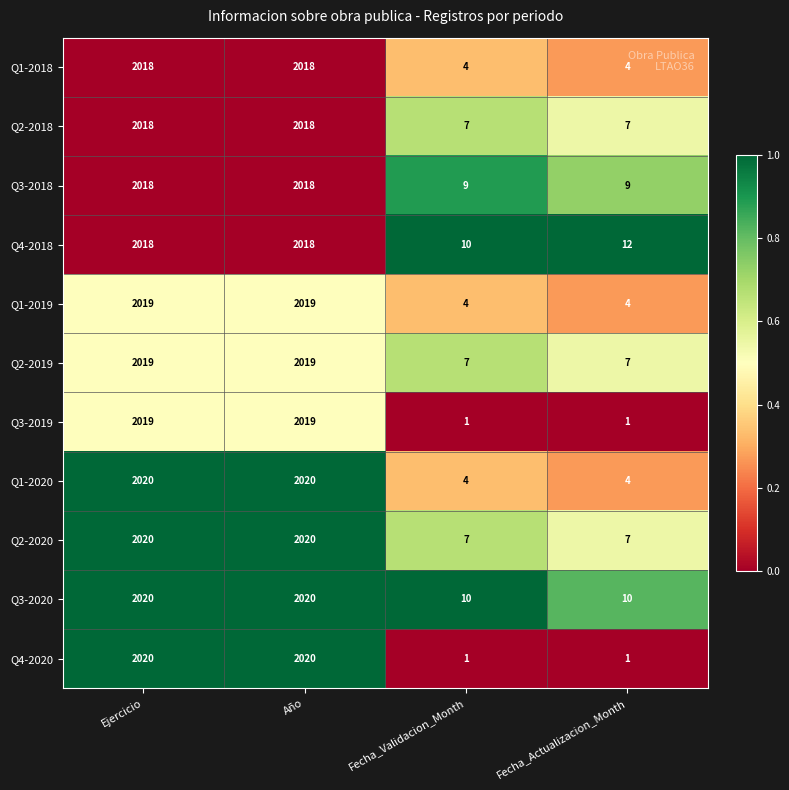

Which series changed the most between Ejercicio and Fecha_Actualizacion_Month?

Q4-2020